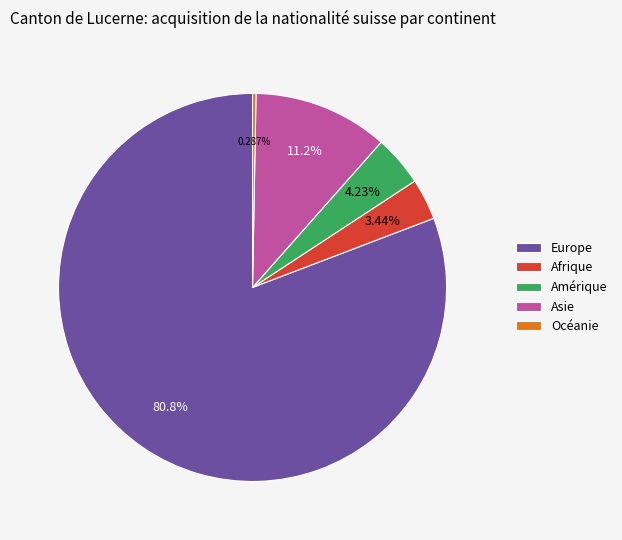

Is it true that Océanie is 11% of the pie?

False